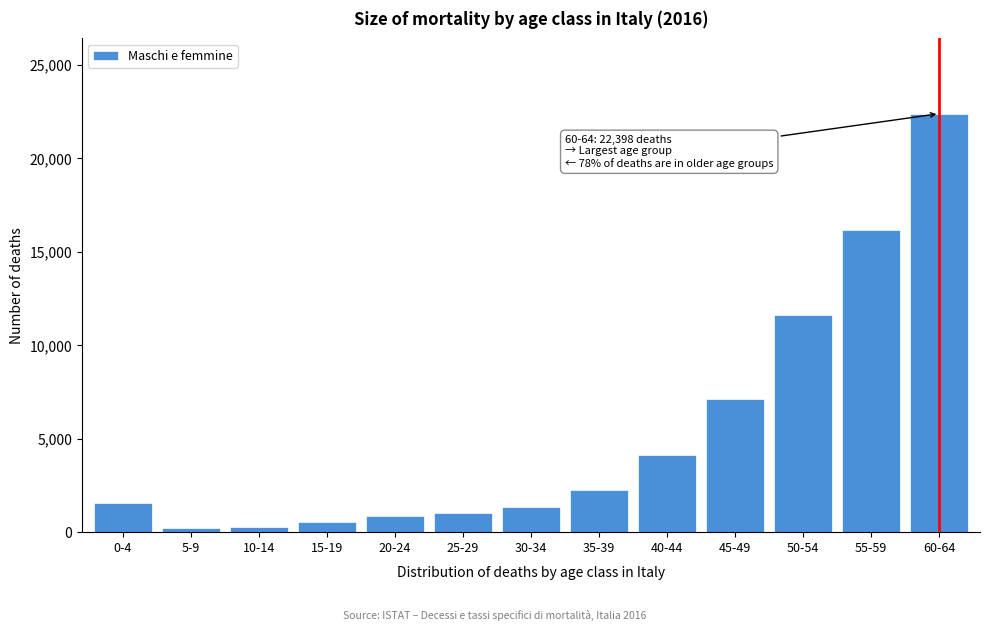

At which label is the value closest to 11308?

50-54